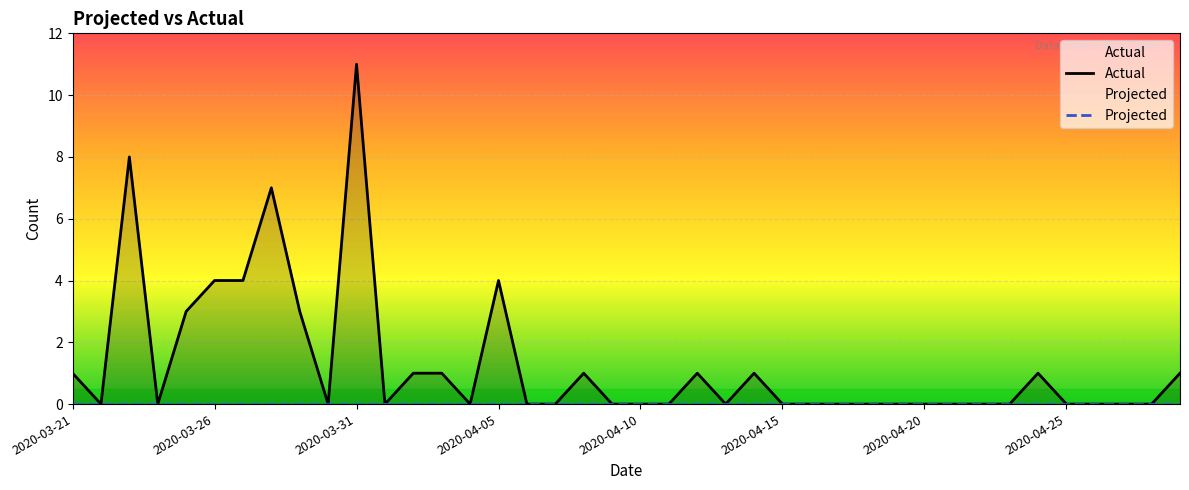

What are all the series names shown in the legend?

Actual, Projected